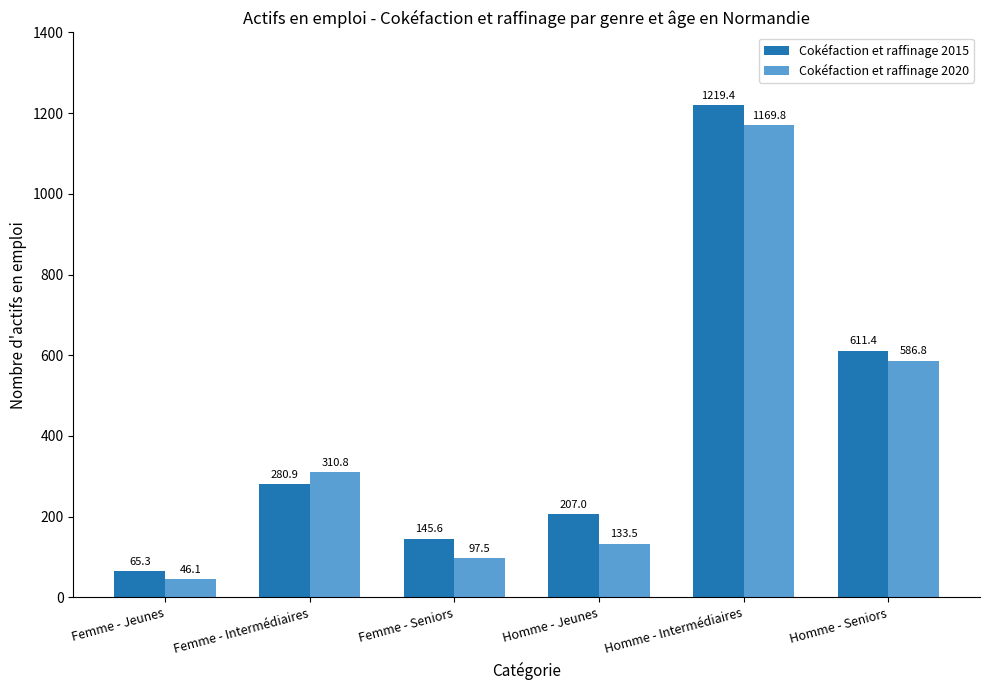

At Homme - Jeunes, list the series in order from smallest to largest.

Cokéfaction et raffinage 2020, Cokéfaction et raffinage 2015